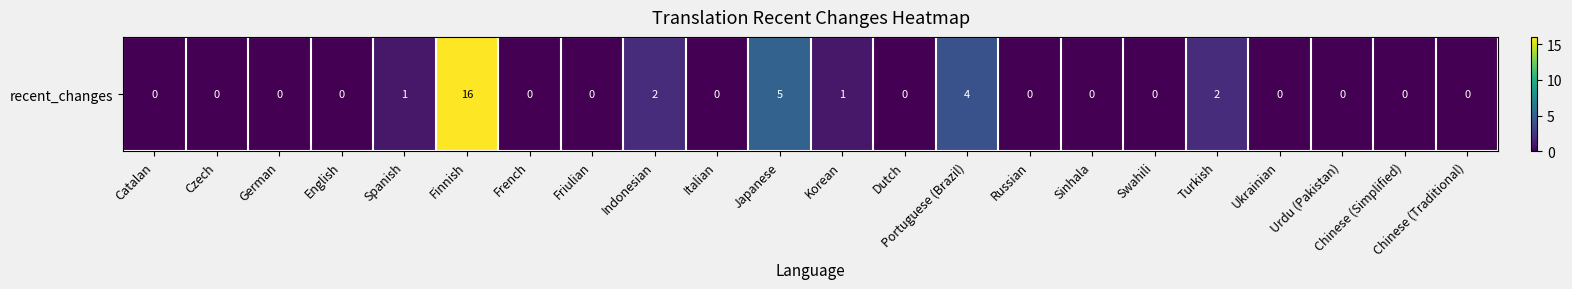

Reading left to right, what are all the values shown in this chart?

Catalan=0	Czech=0	German=0	English=0	Spanish=1	Finnish=16	French=0	Friulian=0	Indonesian=2	Italian=0	Japanese=5	Korean=1	Dutch=0	Portuguese (Brazil)=4	Russian=0	Sinhala=0	Swahili=0	Turkish=2	Ukrainian=0	Urdu (Pakistan)=0	Chinese (Simplified)=0	Chinese (Traditional)=0